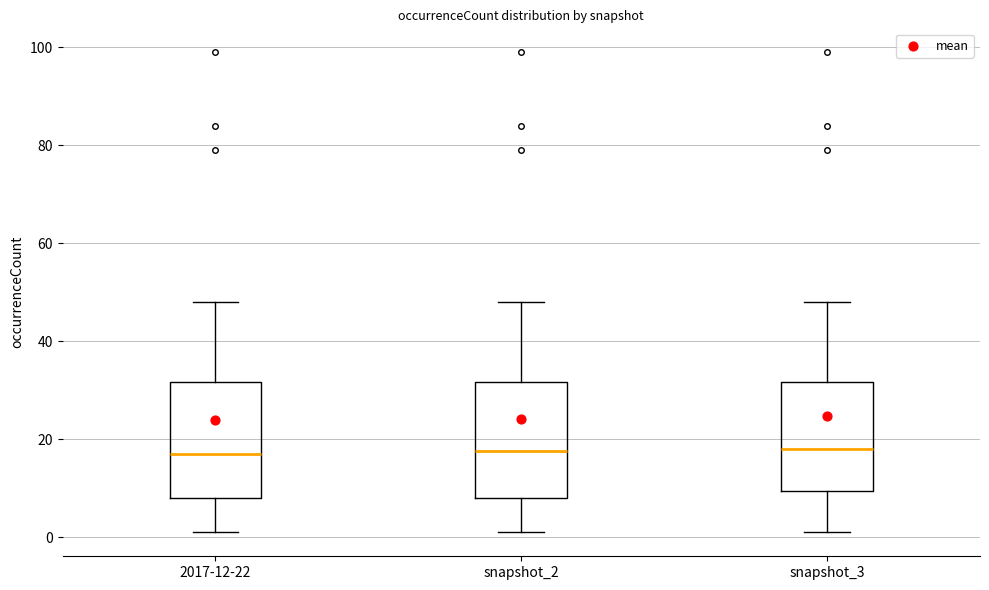

Reading left to right, read every box against the y-axis: the position of its median line, the range the box covers, and the ends of its whiskers. The values are not printed on the chart, so give them approximately, as read against the axis.

2017-12-22: median 18, box 8 to 32, whiskers 2 to 48
snapshot_2: median 18, box 8 to 32, whiskers 2 to 48
snapshot_3: median 18, box 10 to 32, whiskers 2 to 48